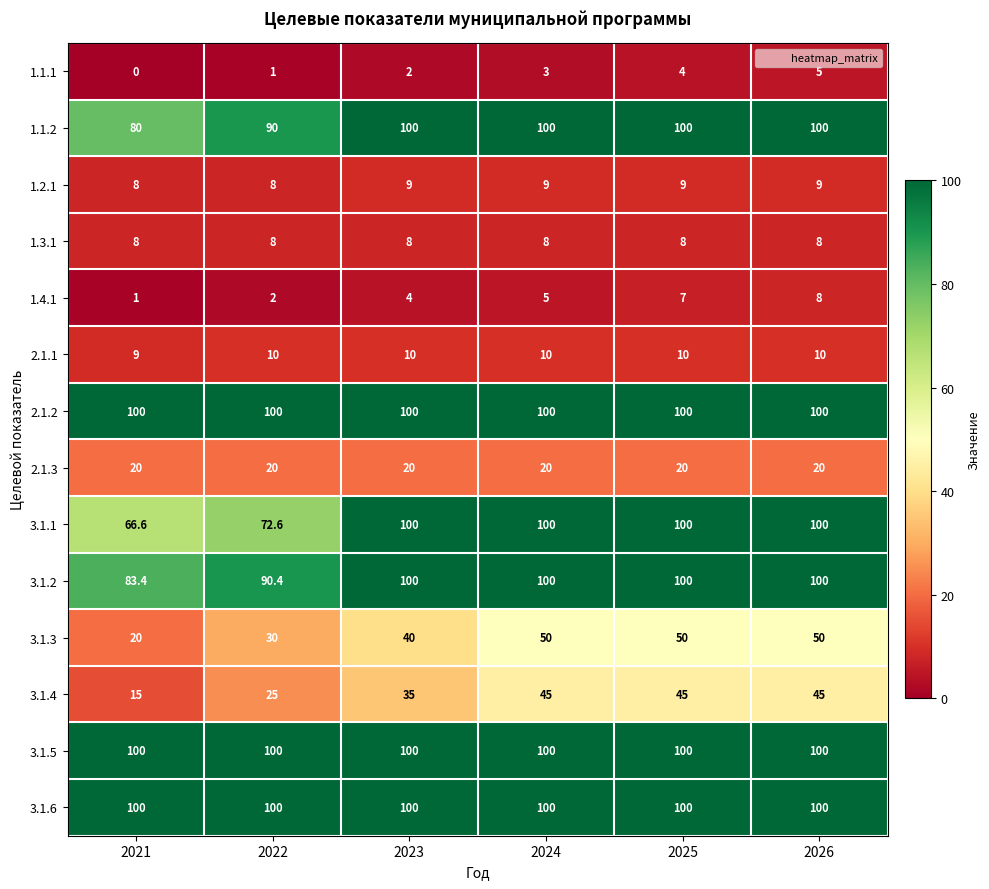

What value does the 2.1.2 series have at 2021?

100.0